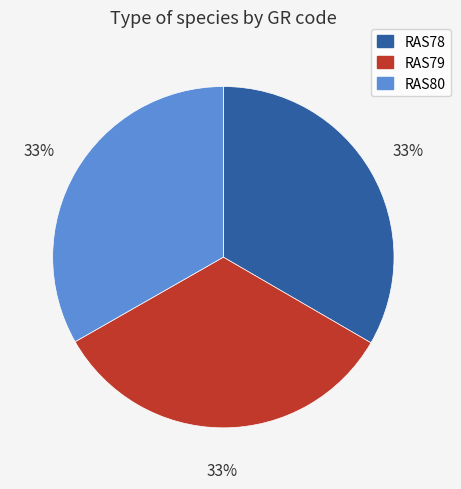

To the nearest percent, what is the combined percentage of RAS80 and RAS78?

67%